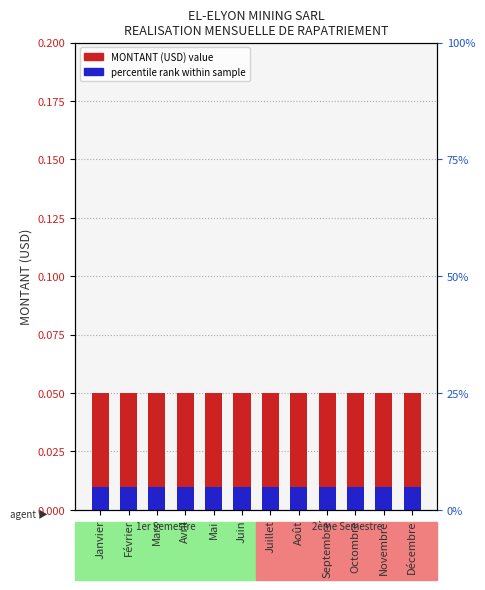

How many bars are there in each group?

2